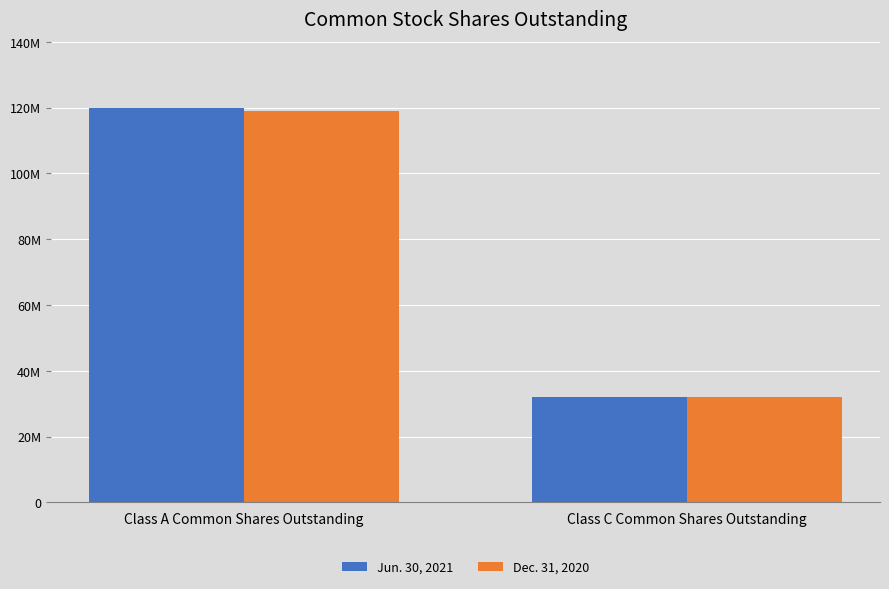

At which label is Jun. 30, 2021 closest to 75937927?

Class C Common Shares Outstanding